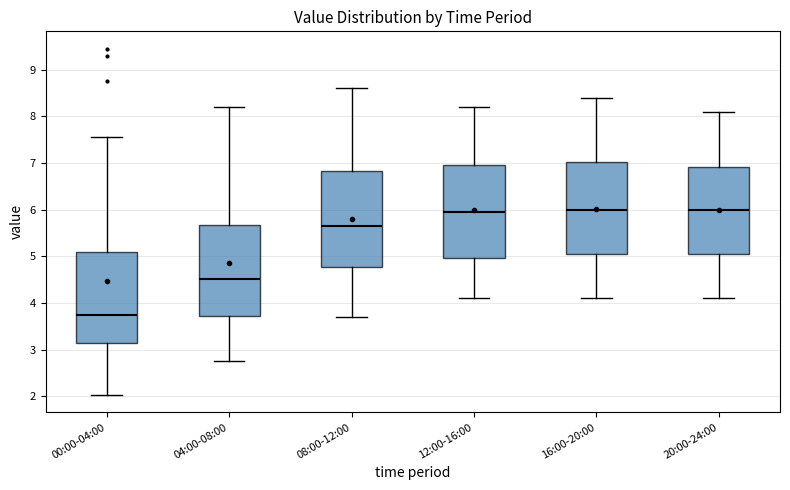

Reading left to right, transcribe this box plot: for each box, give where its median line is, the range the box spans, and where its two whiskers end, as read against the y-axis. The values are not printed on the chart, so give them approximately, as read against the axis.

00:00-04:00: median 3.7, box 3.2 to 5.1, whiskers 2.0 to 7.6
04:00-08:00: median 4.5, box 3.7 to 5.7, whiskers 2.8 to 8.2
08:00-12:00: median 5.7, box 4.8 to 6.8, whiskers 3.7 to 8.6
12:00-16:00: median 6.0, box 5.0 to 7.0, whiskers 4.1 to 8.2
16:00-20:00: median 6.0, box 5.1 to 7.0, whiskers 4.1 to 8.4
20:00-24:00: median 6.0, box 5.1 to 6.9, whiskers 4.1 to 8.1